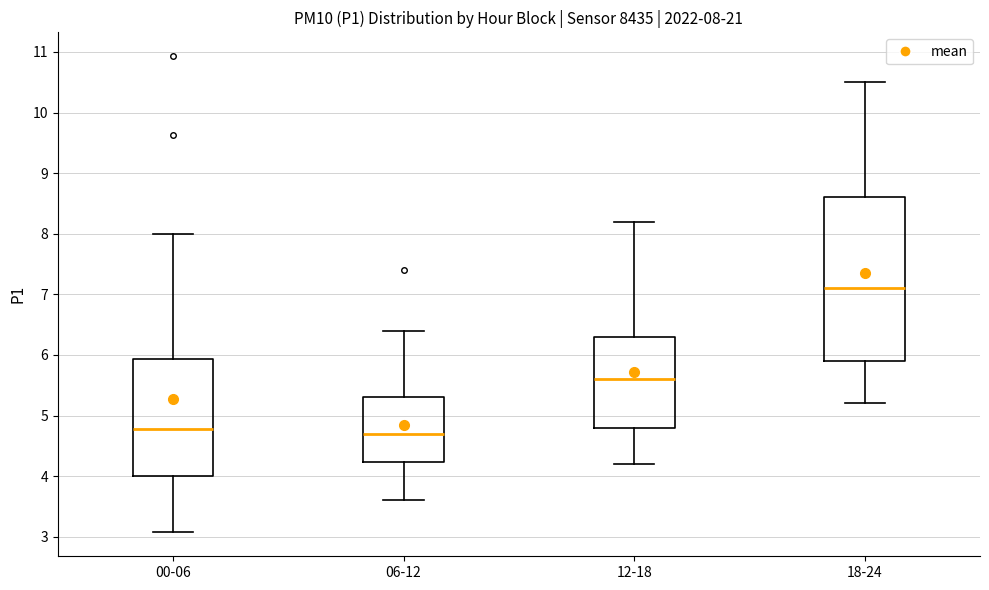

Which box is the tallest, from its lower edge to its upper edge?

18-24